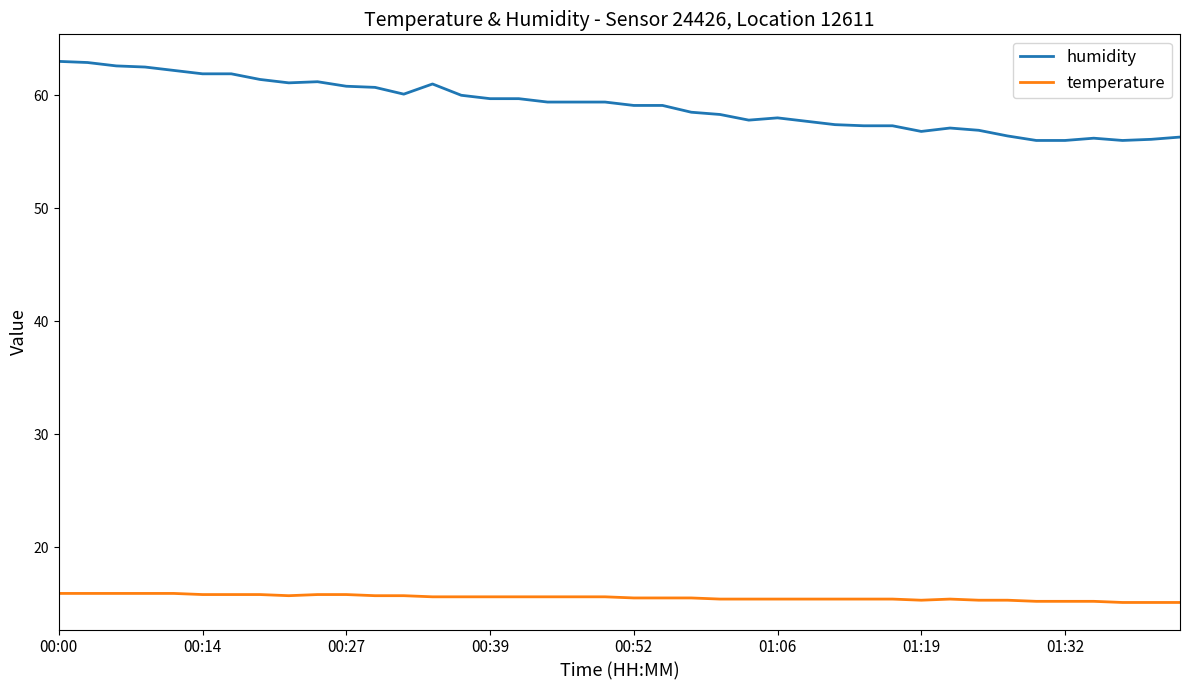

List the series in order of their peak value, lowest first.

temperature, humidity